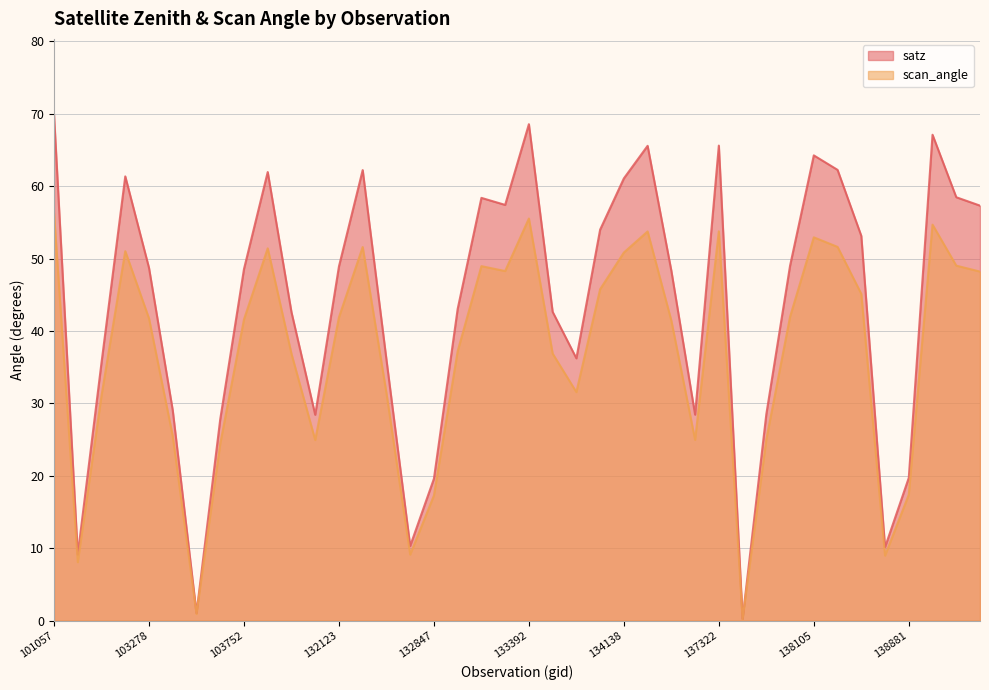

List the series in order of their overall mean, lowest first.

scan_angle, satz